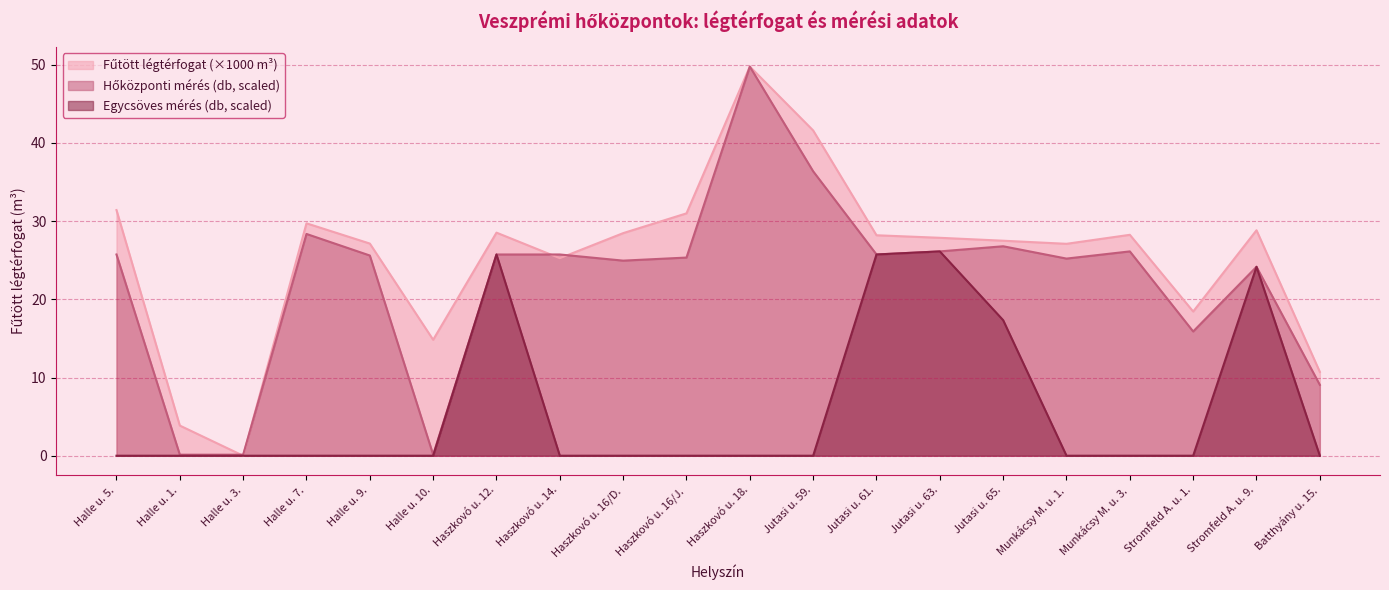

True or false: Egycsöves mérés (db) and Fűtött légtérfogat (m3) intersect in this chart.

False